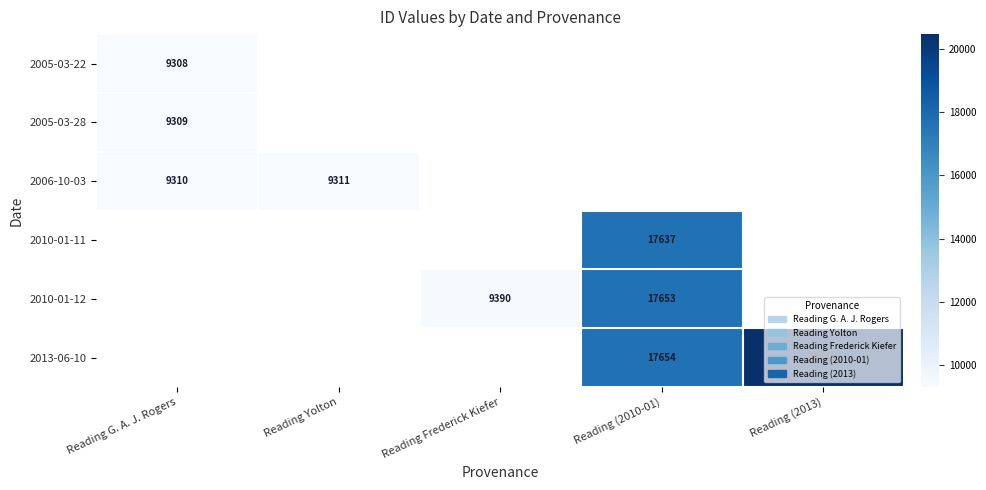

Which label corresponds to the smallest value in the chart?

Reading G. A. J. Rogers